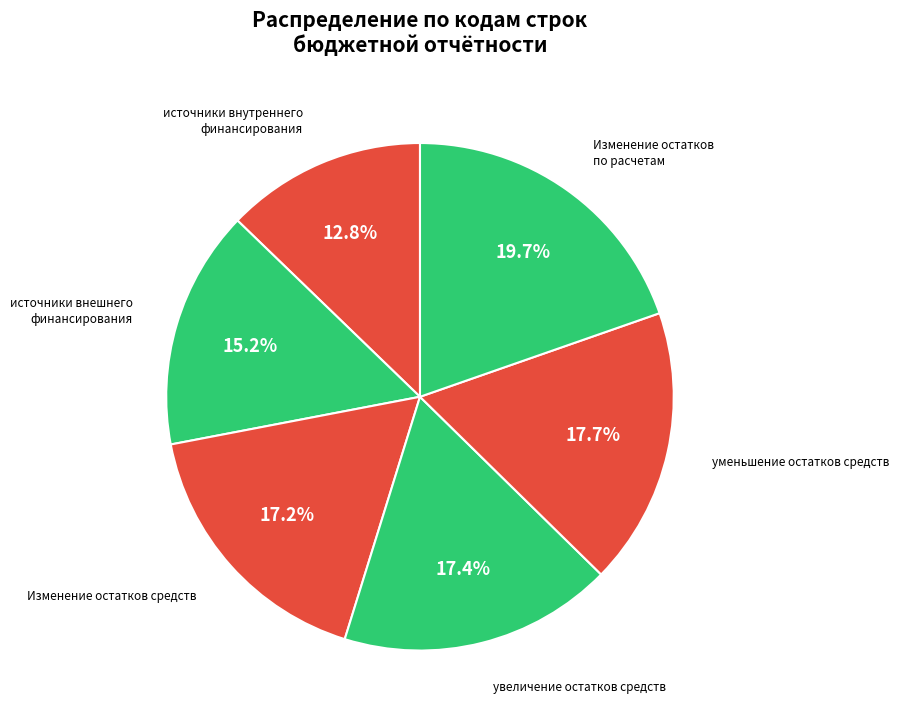

What is the ratio of the value at увеличение остатков средств to the value at источники внешнего финансирования?

1.1